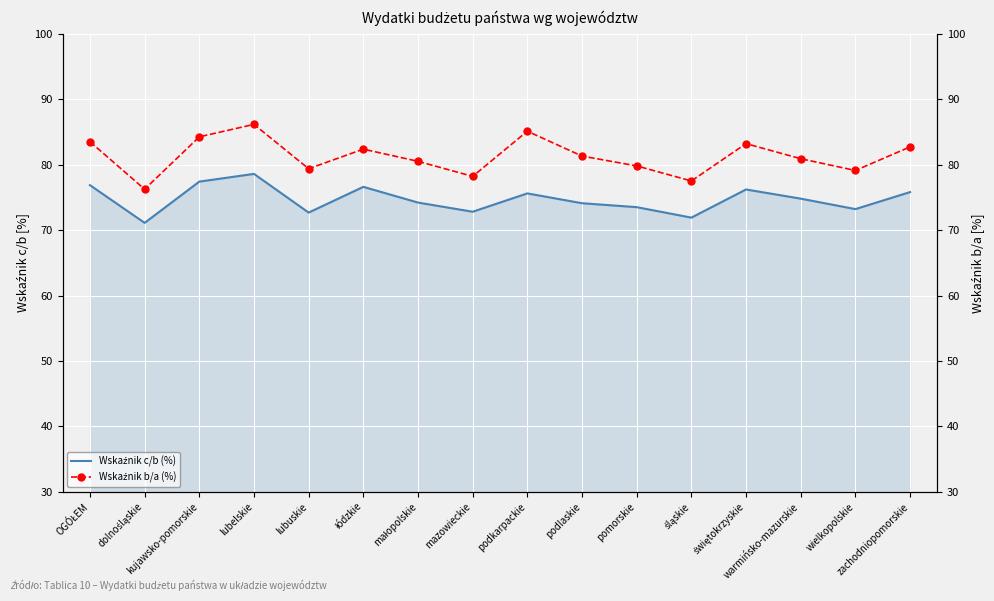

Where is the first local maximum for Wskaźnik c/b (%)?

lubelskie